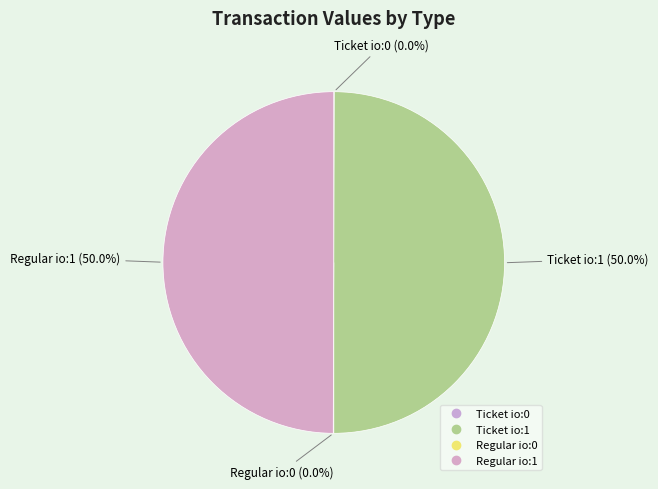

Rank the categories by value from highest to lowest.

Ticket io:1, Regular io:1, Ticket io:0, Regular io:0